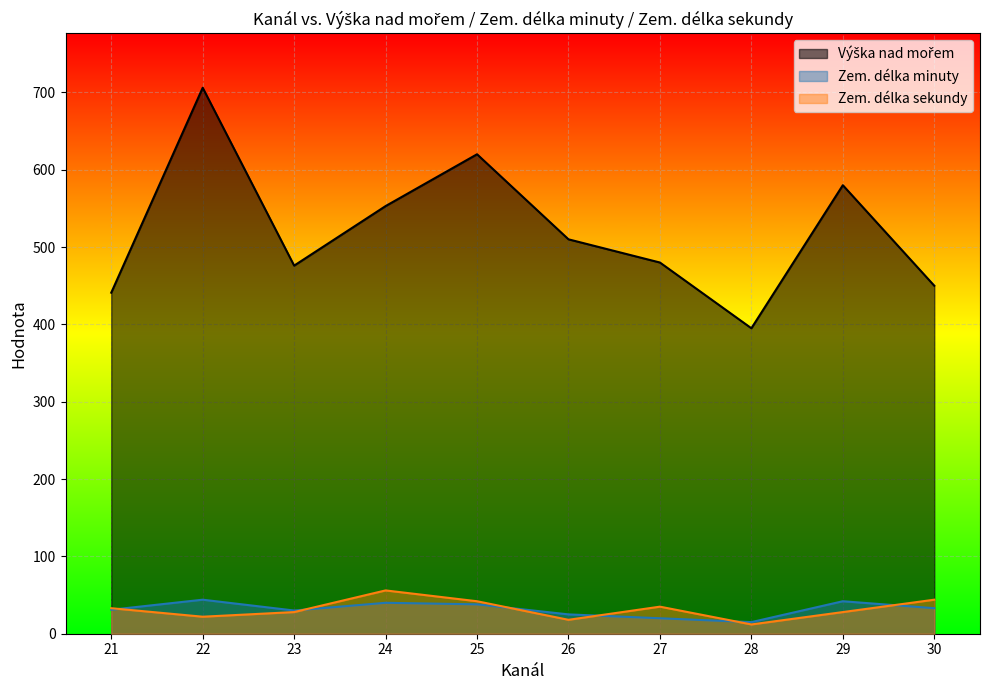

The Zem. délka sekundy series shows 18 at 26. True or false?

True